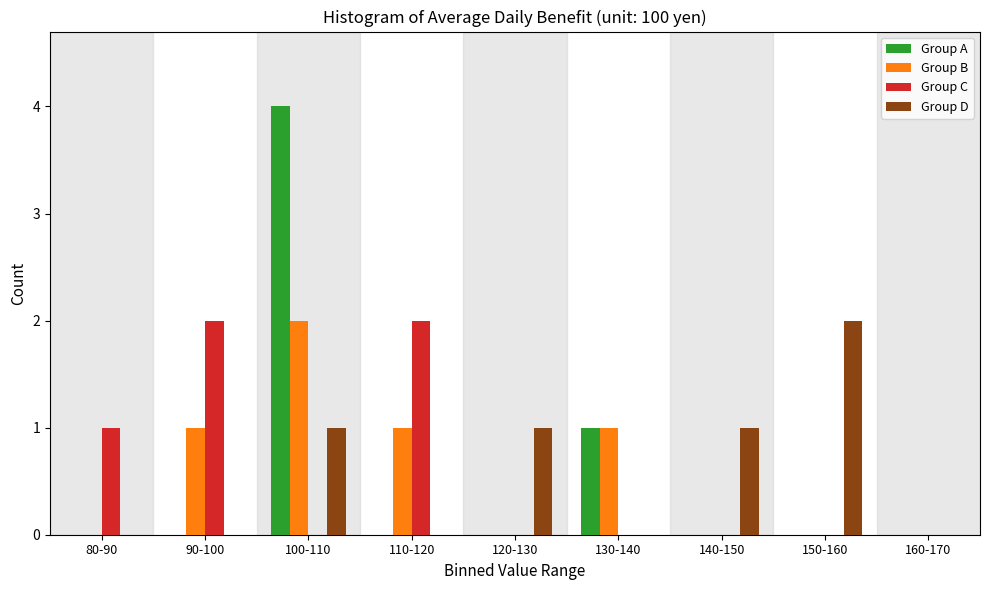

The value of Group C at 160-170 is -1. True or false?

False